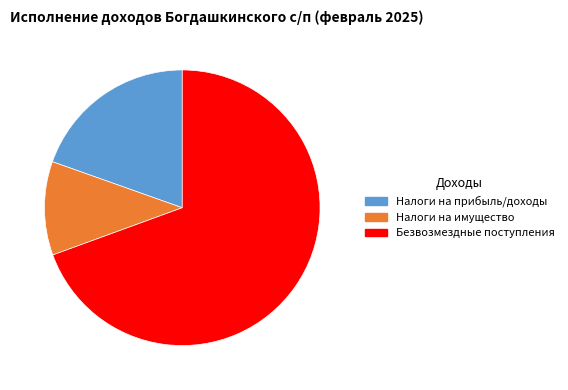

Count the number of slices in the pie.

3